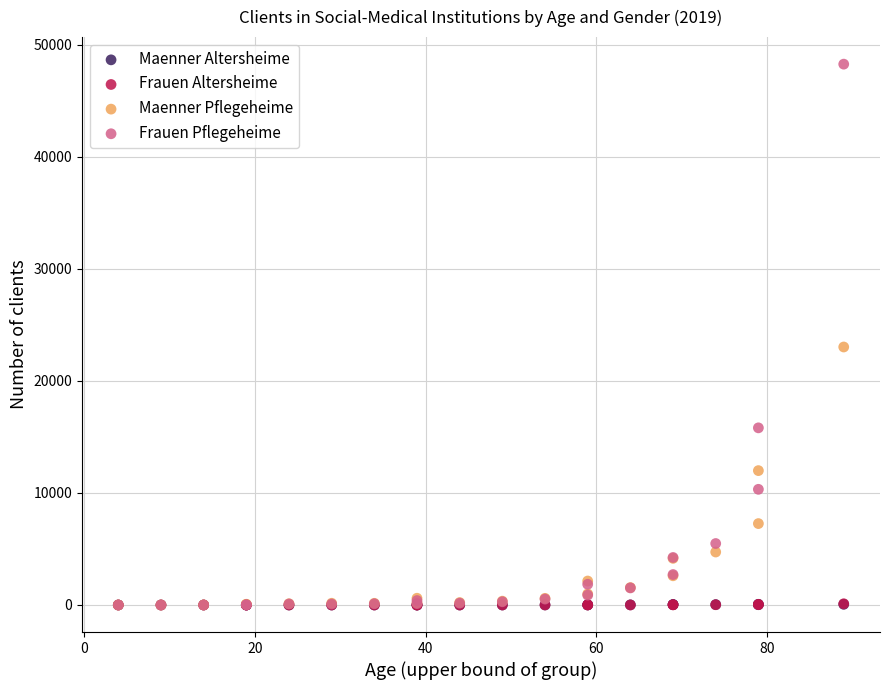

Which series contains the highest Y value?

Frauen Pflegeheime